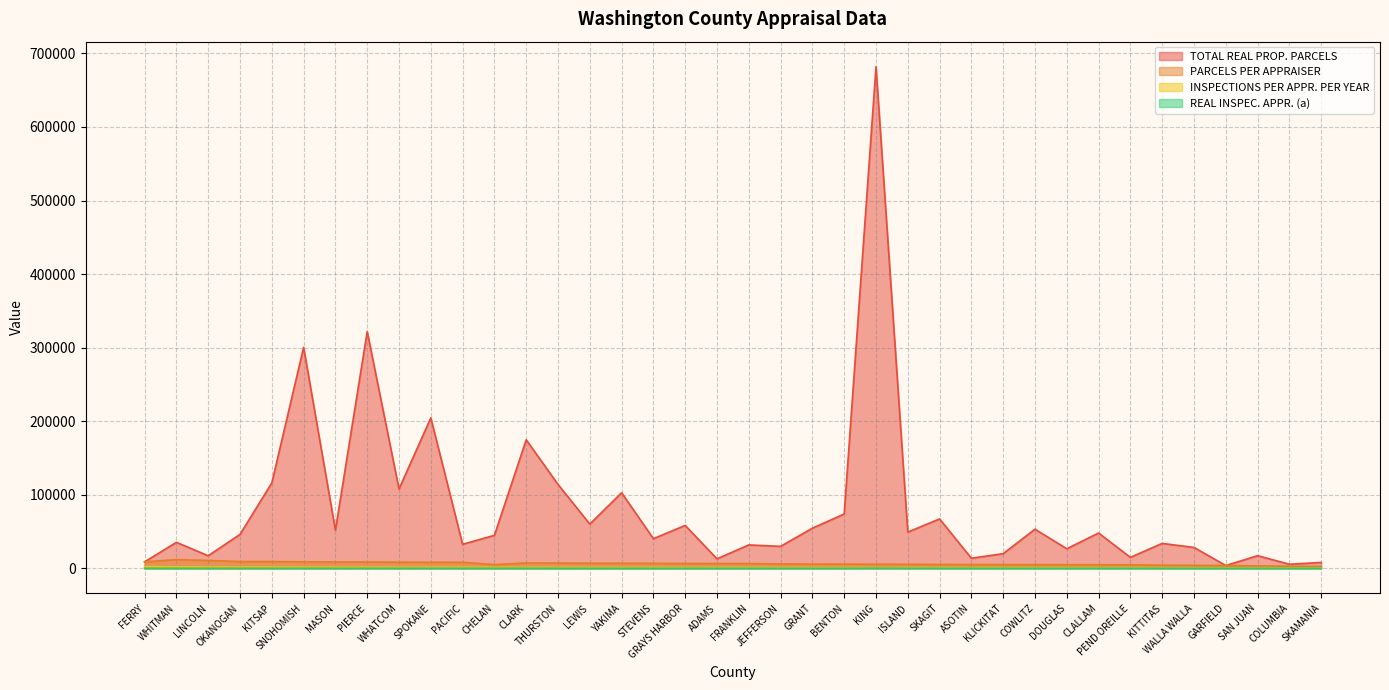

How many lines are shown in the chart?

4